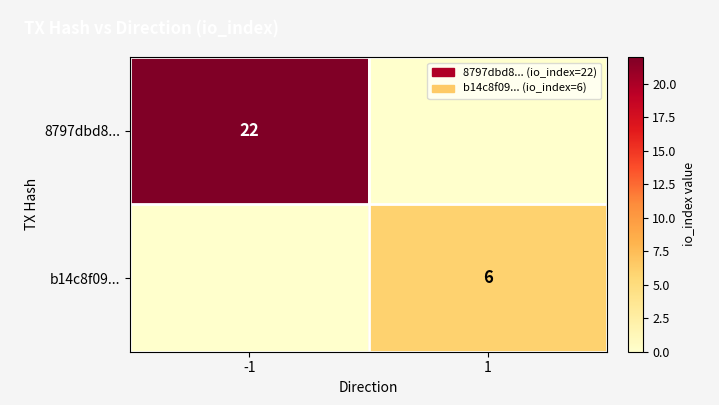

Is the value of b14c8f09... at 1 greater than the value of 8797dbd8... at -1?

No